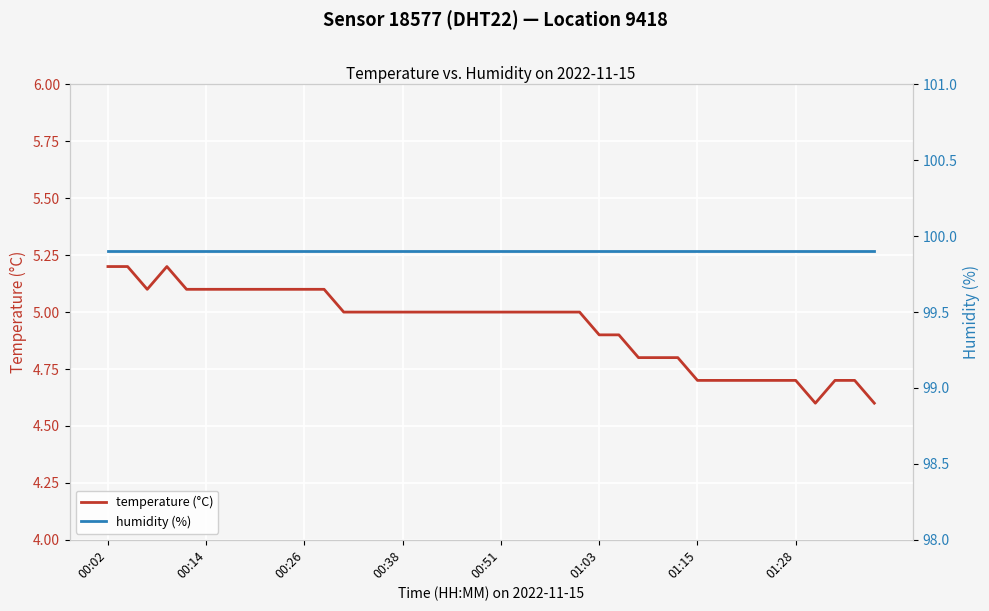

Is the value of temperature (°C) at 26 greater than the value of humidity (%) at 11?

No